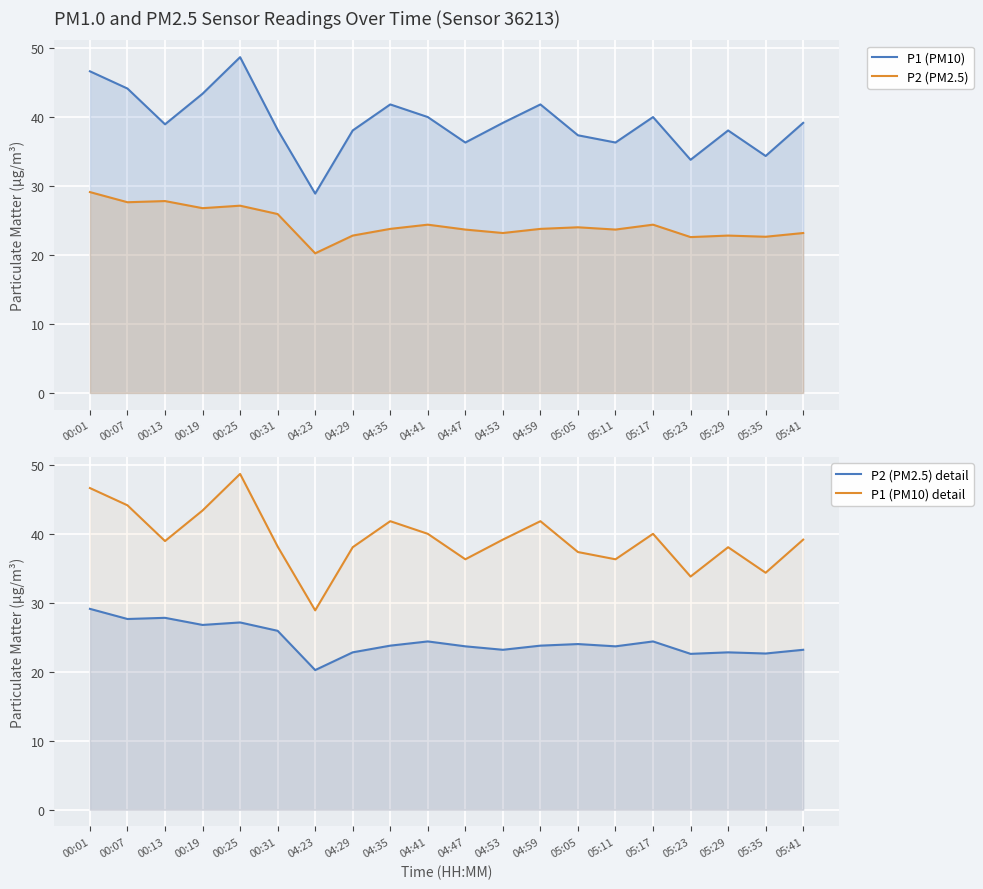

How many data points in P2 (PM2.5) detail are less than 23?

5